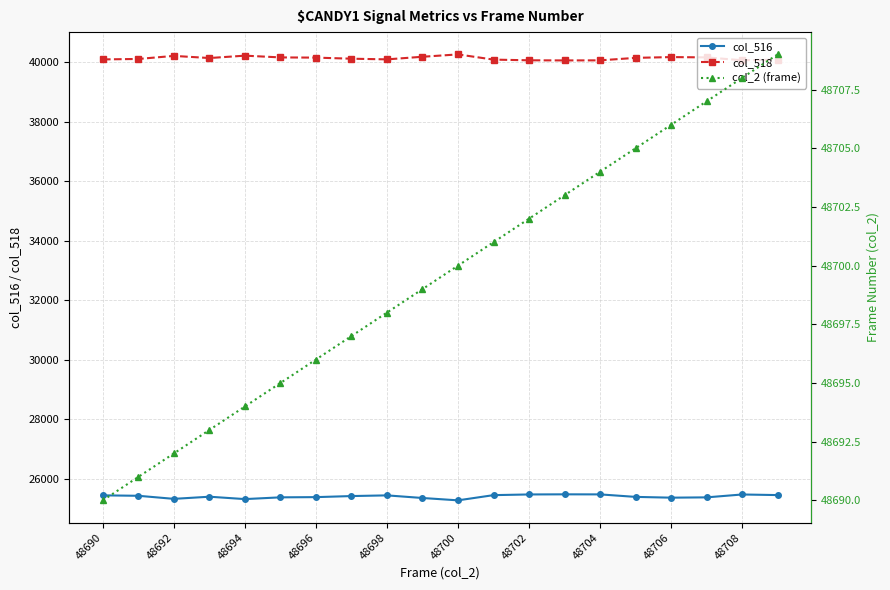

Which category has the lowest value in the col_518 series?

13